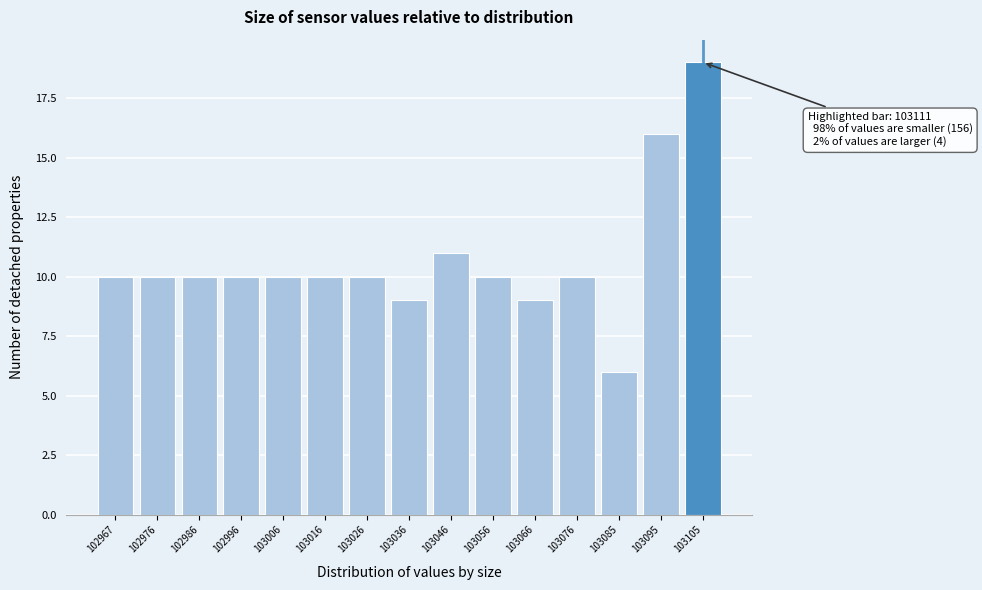

Reading left to right, list all the values displayed in this chart.

102967=10	102976=10	102986=10	102996=10	103006=10	103016=10	103026=10	103036=9	103046=11	103056=10	103066=9	103076=10	103085=6	103095=16	103105=19